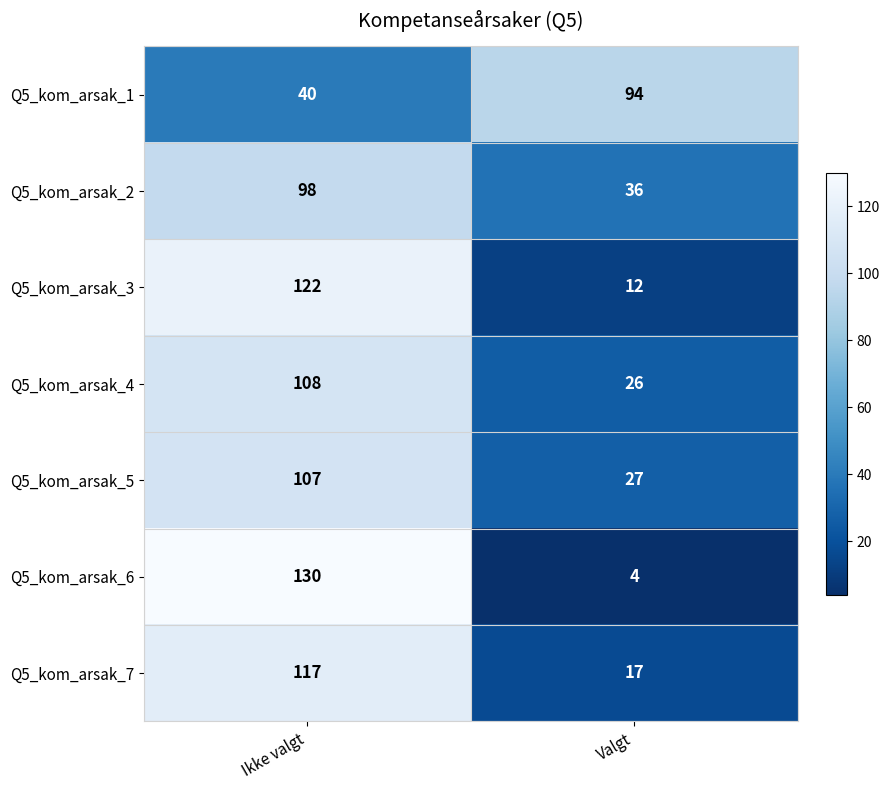

What is the approximate value of Q5_kom_arsak_2 at Valgt?

36